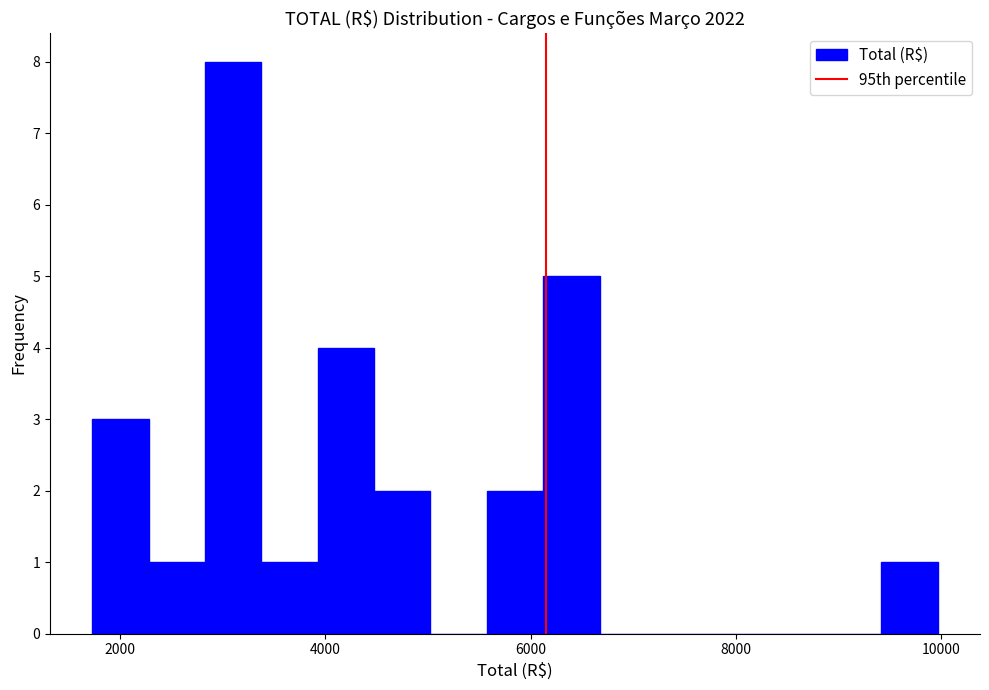

Around what value on the x-axis is the tallest bar? Give the approximate position of its centre, as read against the axis.

3200